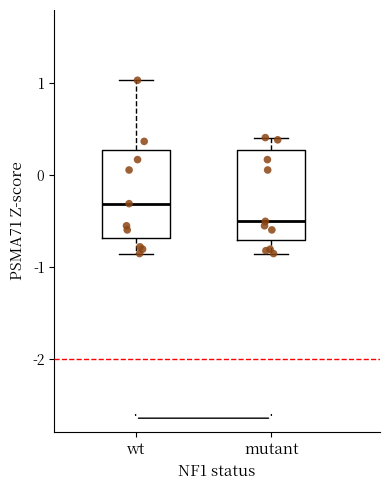

Reading left to right, read every box against the y-axis: the position of its median line, the range the box covers, and the ends of its whiskers. The values are not printed on the chart, so give them approximately, as read against the axis.

wt: median -0.3, box -0.7 to 0.3, whiskers -0.9 to 1.0
mutant: median -0.5, box -0.7 to 0.3, whiskers -0.9 to 0.4